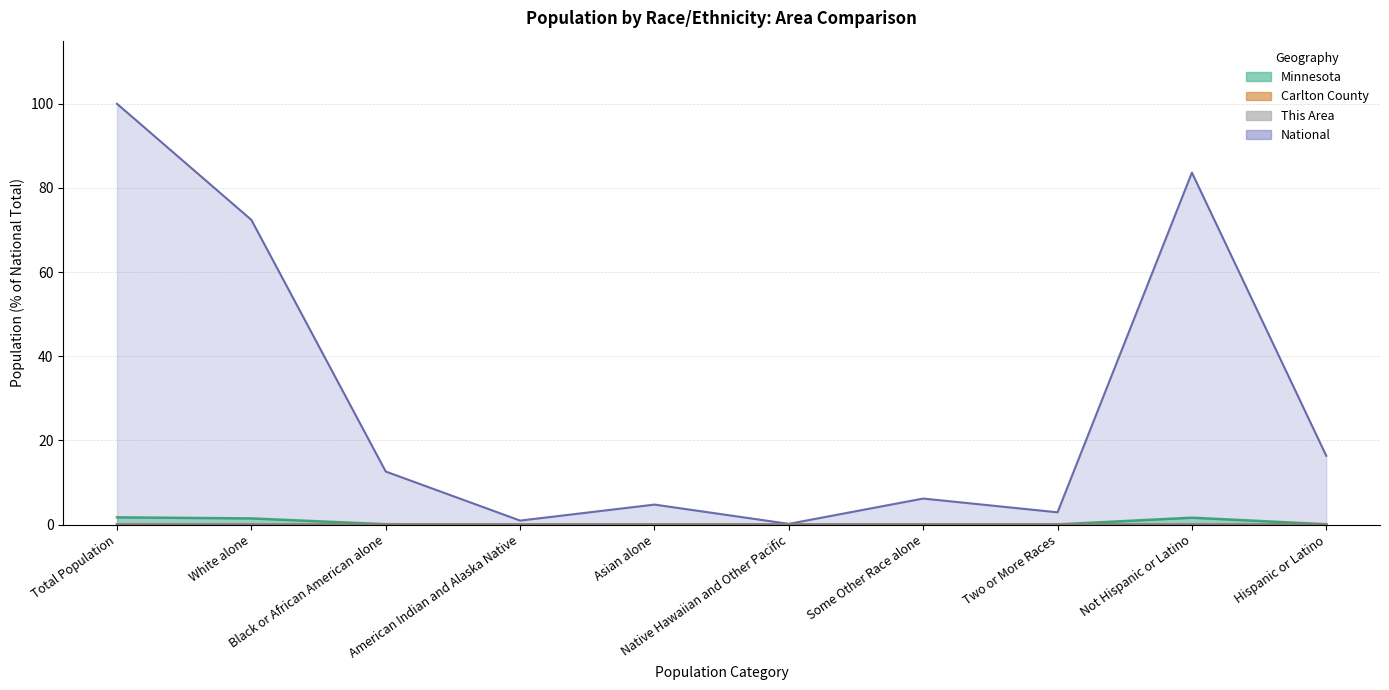

At which category does the chart reach its minimum across all series?

Native Hawaiian and Other Pacific